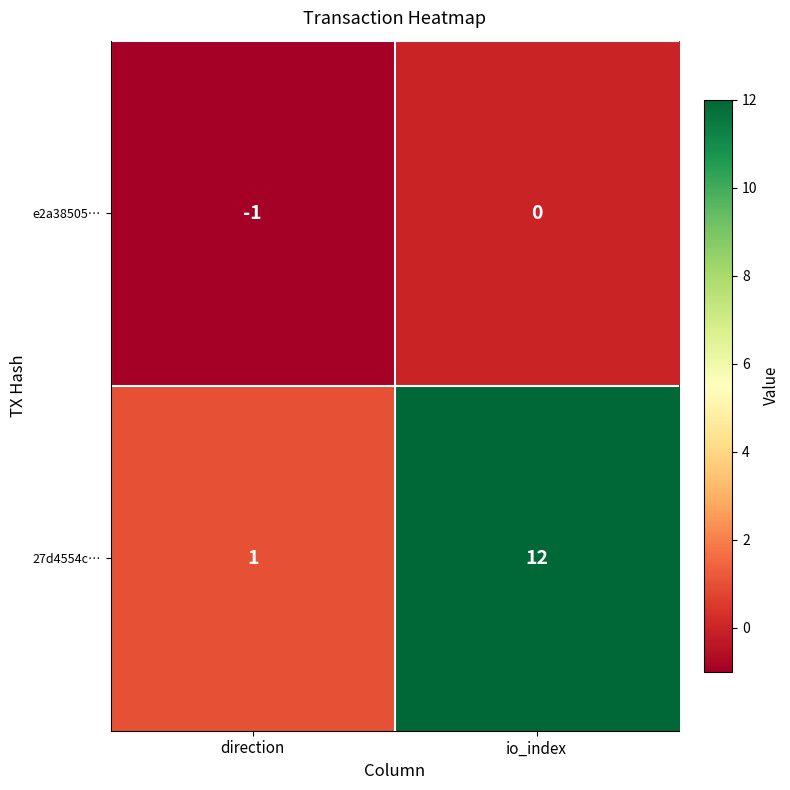

Reading left to right, list all the values displayed in this chart.

e2a38505…: -1	0
27d4554c…: 1	12